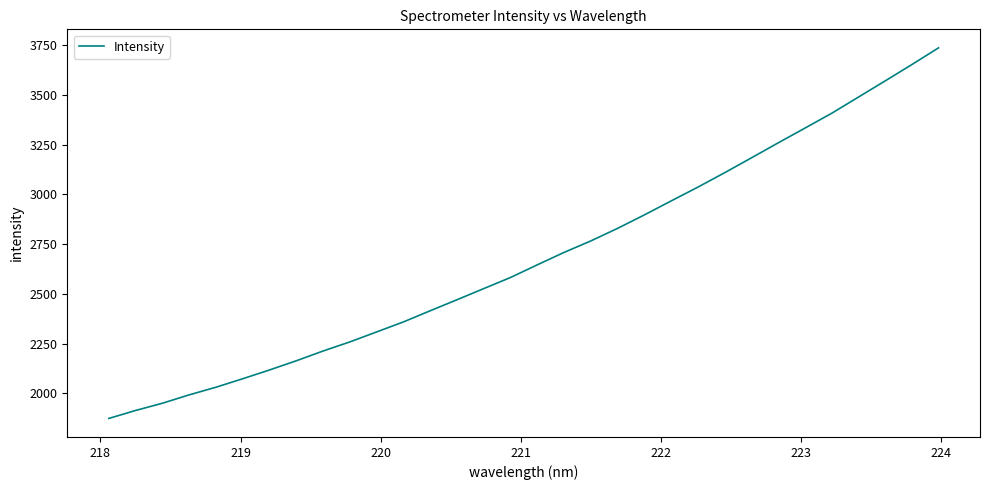

What is the greatest value displayed?

3735.8